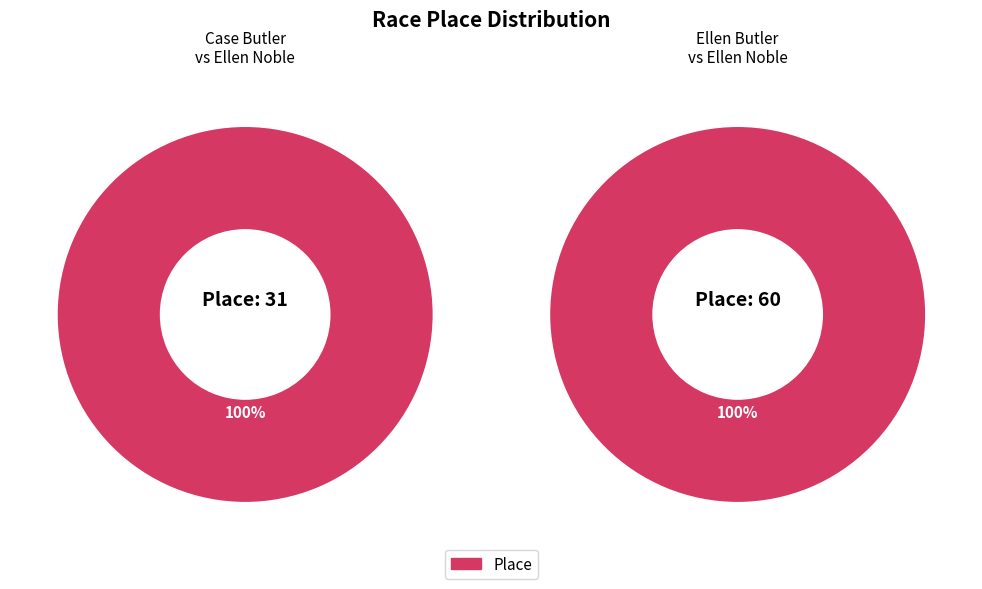

Approximately how many times larger is the value at Ellen compared to Case?

1.9